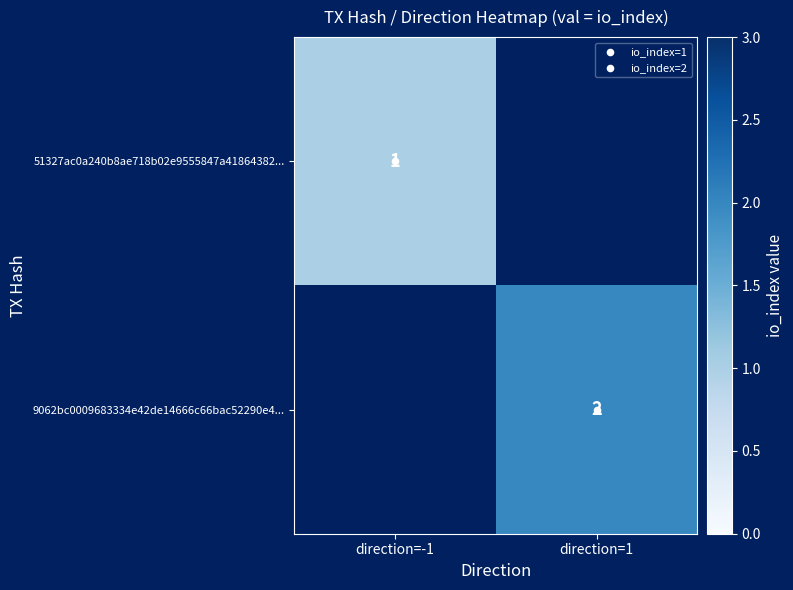

Where is 51327ac0a240b8ae718b02e9555847a41864382... nearest to the value 1?

direction=-1